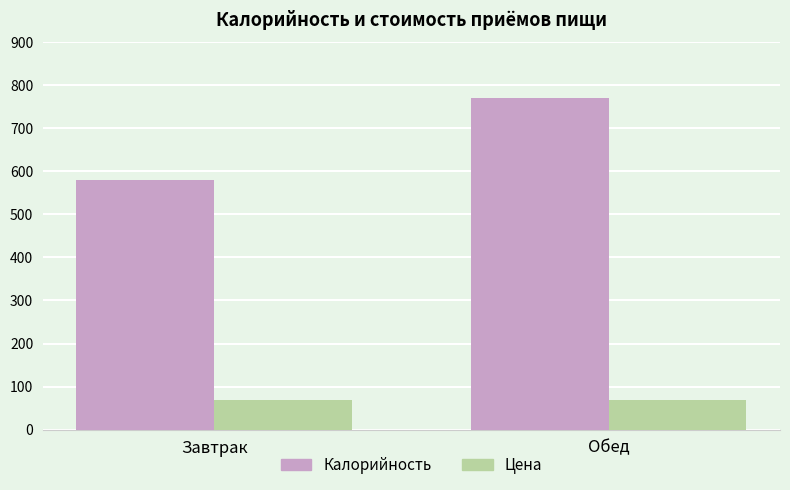

What is the minimum value for Цена?

68.0